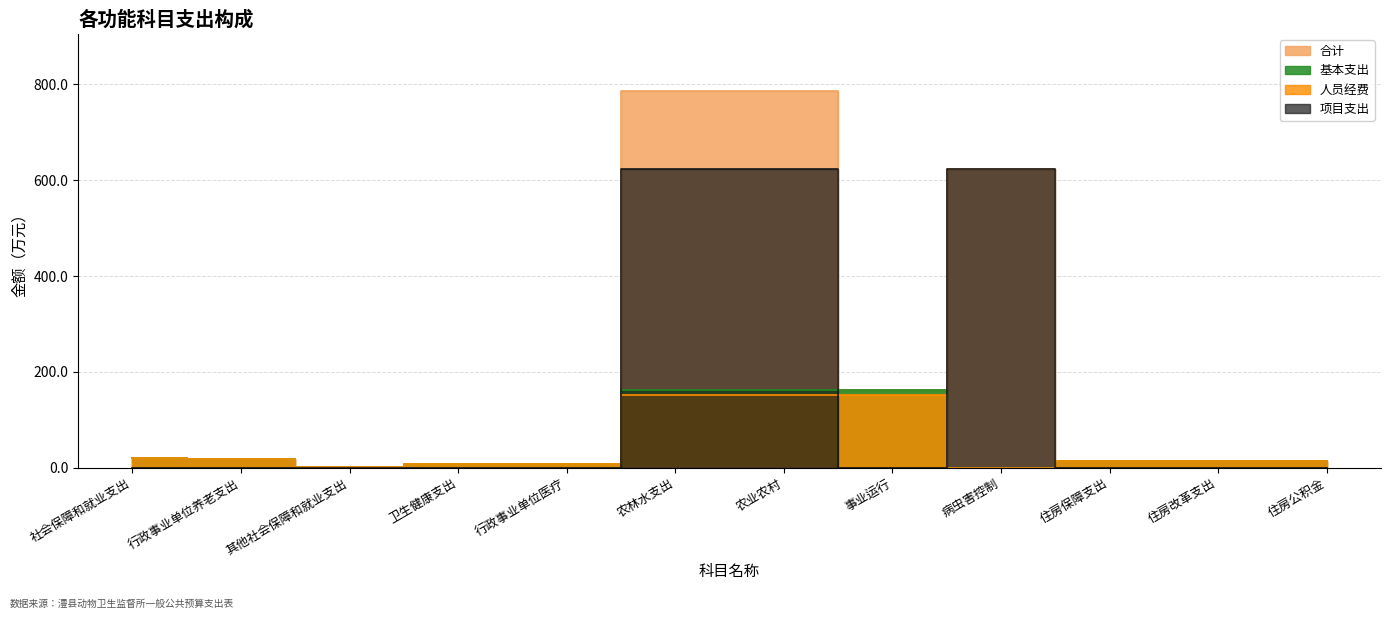

What are all the series names shown in the legend?

合计, 基本支出, 人员经费, 项目支出